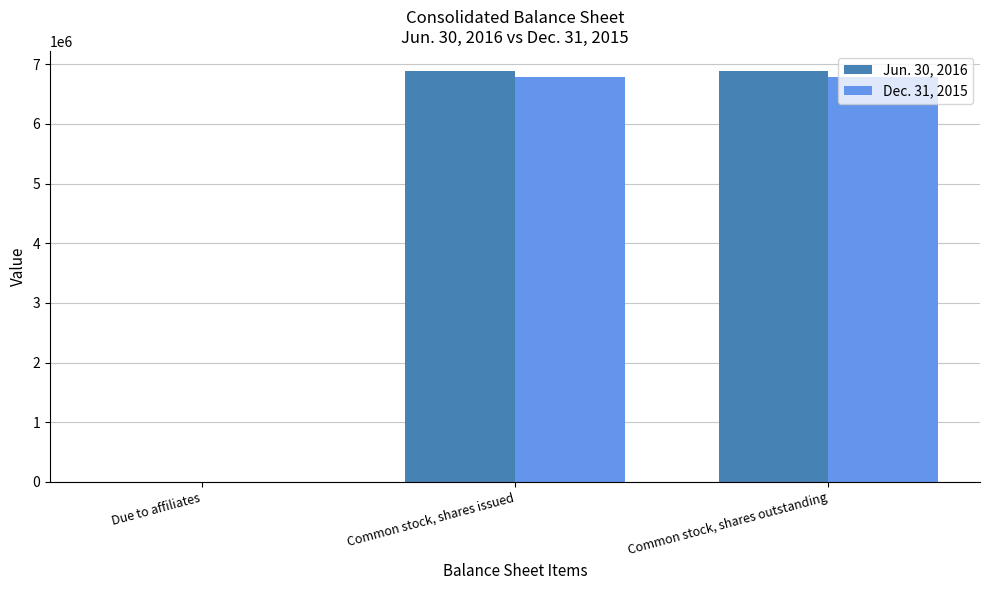

Is it true that Dec. 31, 2015 equals 2693039 at Common stock, shares outstanding?

False